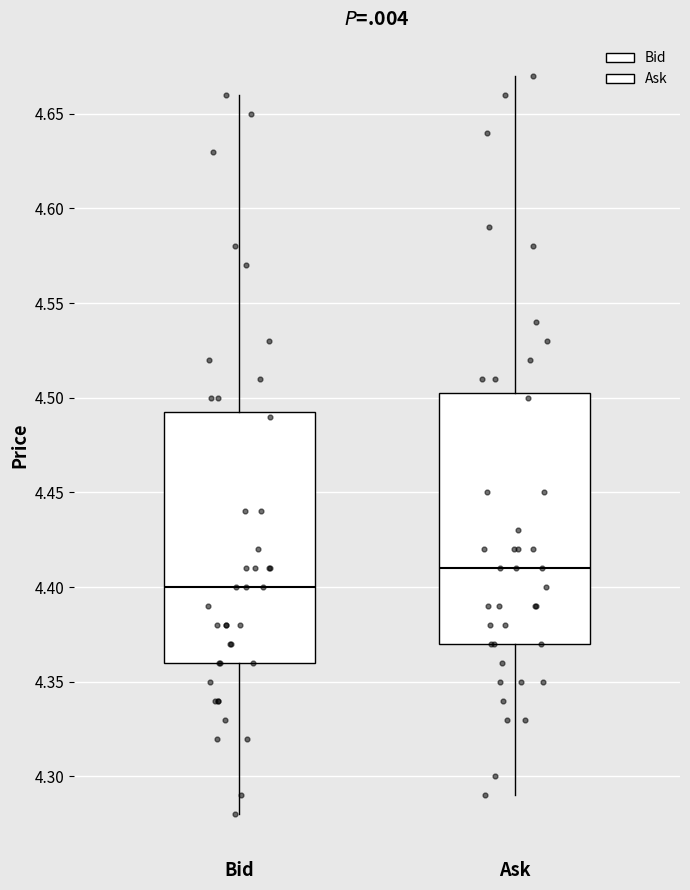

Reading left to right, transcribe this box plot: for each box, give where its median line is, the range the box spans, and where its two whiskers end, as read against the y-axis. The values are not printed on the chart, so give them approximately, as read against the axis.

Bid: median 4.400, box 4.360 to 4.495, whiskers 4.280 to 4.660
Ask: median 4.410, box 4.370 to 4.505, whiskers 4.290 to 4.670